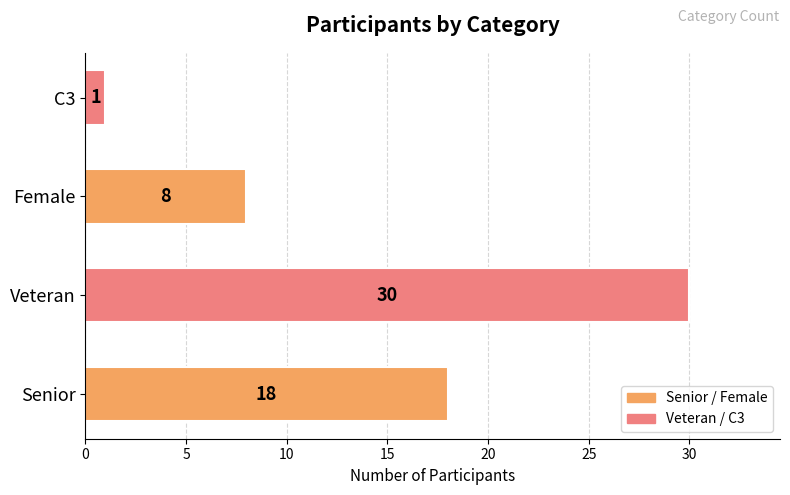

How many values are below 18?

2